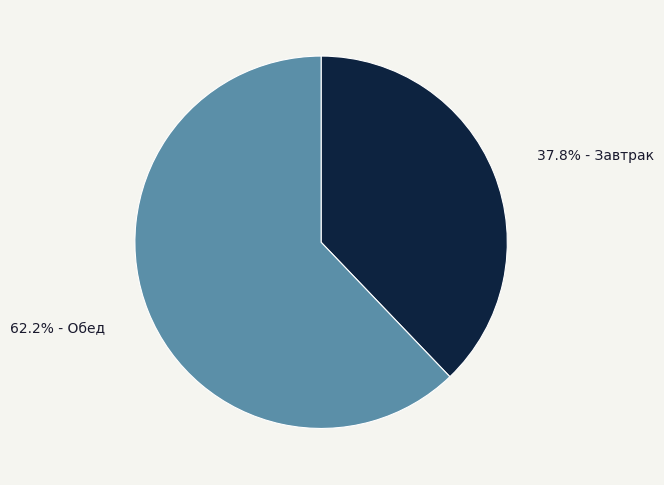

Does any single category account for the majority?

Yes